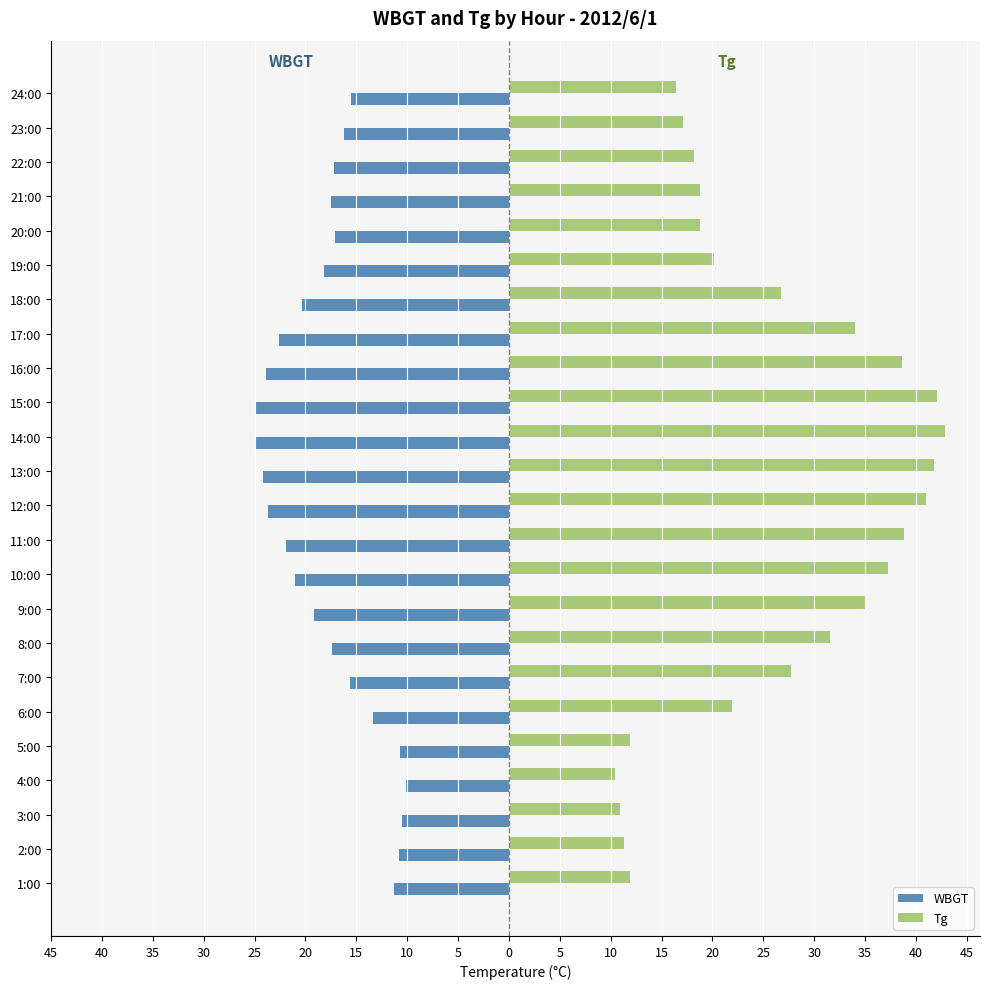

Reading left to right, transcribe all the data shown in this chart.

WBGT: -11.3	-10.8	-10.5	-10.1	-10.7	-13.4	-15.6	-17.4	-19.2	-21.0	-21.9	-23.7	-24.2	-24.9	-25.0	-23.9	-22.6	-20.3	-18.2	-17.1	-17.5	-17.2	-16.2	-15.5
Tg: 11.9	11.3	10.9	10.4	11.9	21.9	27.7	31.6	35.0	37.3	38.8	41.0	41.8	42.9	42.1	38.6	34.0	26.7	20.2	18.8	18.8	18.2	17.1	16.4